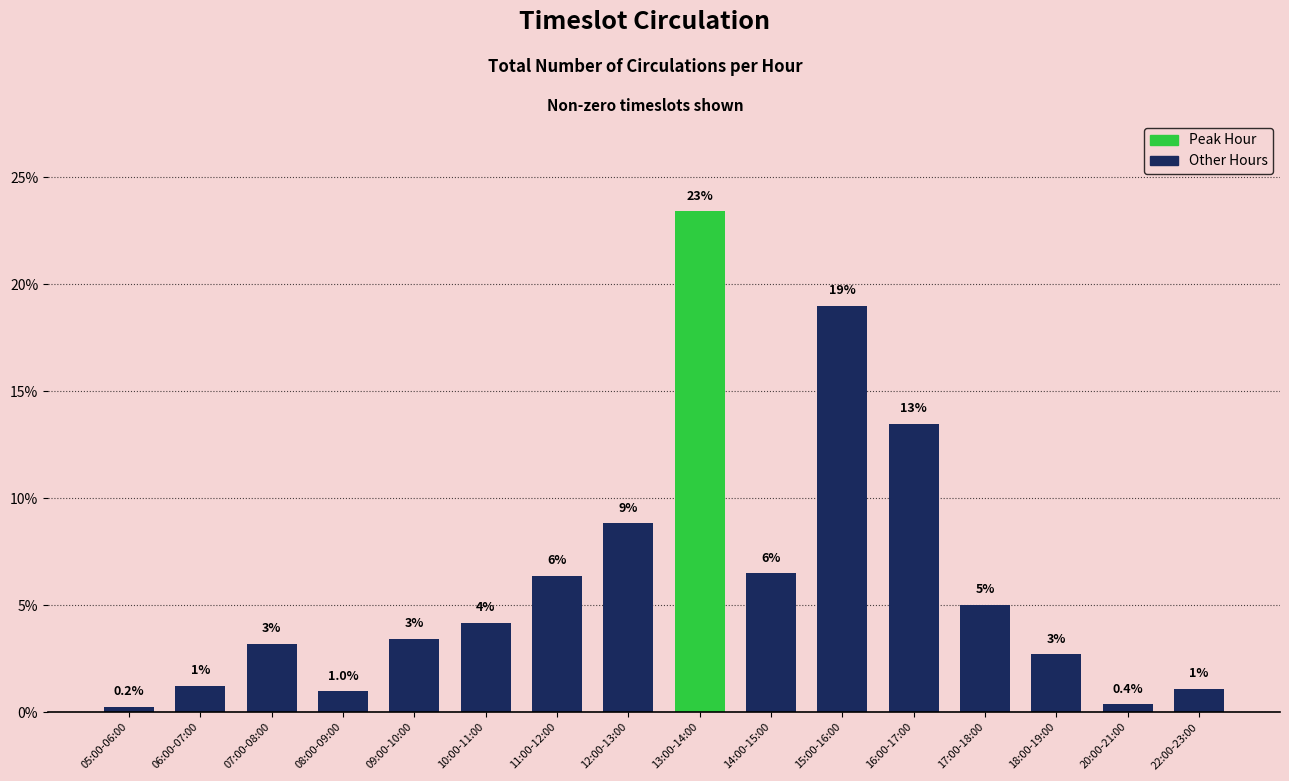

Between 14:00-15:00 and 09:00-10:00, which is larger?

14:00-15:00